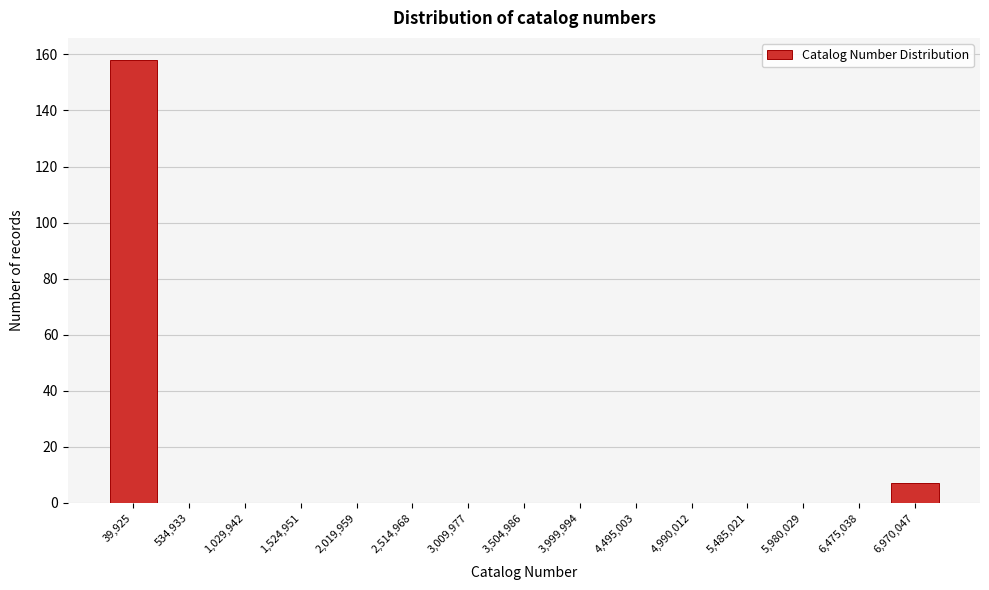

Reading right to left, list all the values displayed in this chart.

6,970,047=7	6,475,038=0	5,980,029=0	5,485,021=0	4,990,012=0	4,495,003=0	3,999,994=0	3,504,986=0	3,009,977=0	2,514,968=0	2,019,959=0	1,524,951=0	1,029,942=0	534,933=0	39,925=158